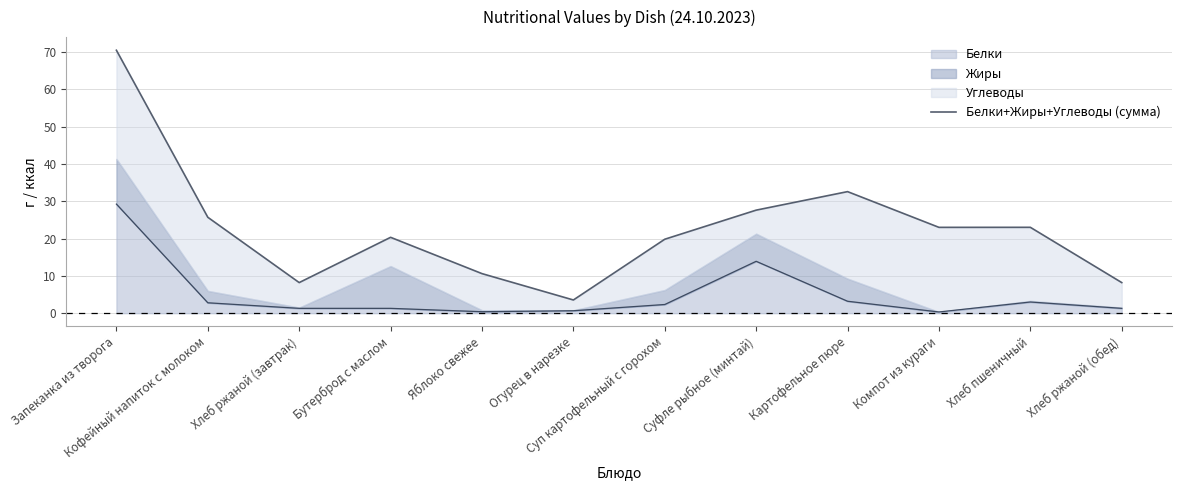

Count the number of categories in the chart.

12